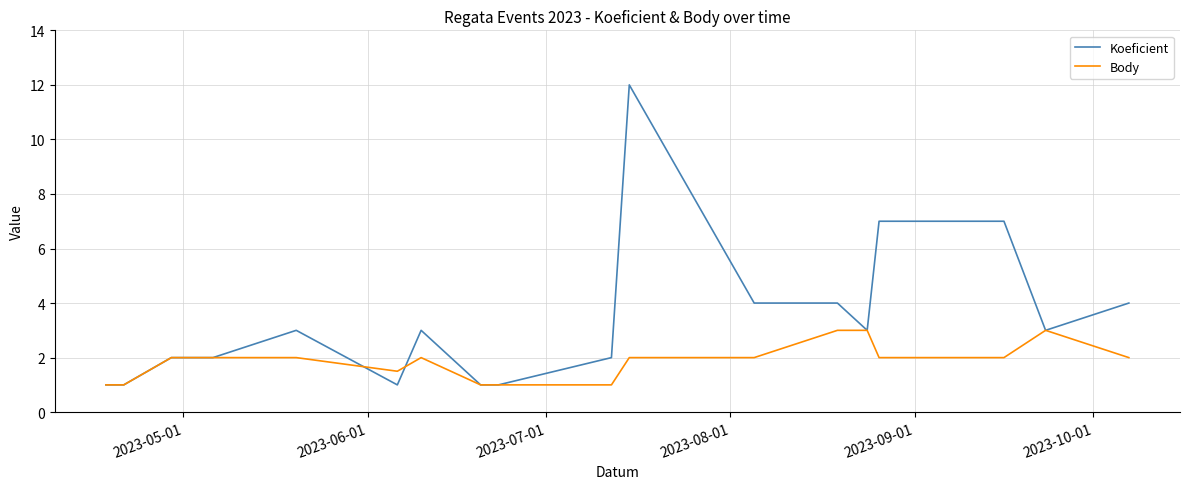

True or false: Body has more than 1 points higher than both neighbors.

True